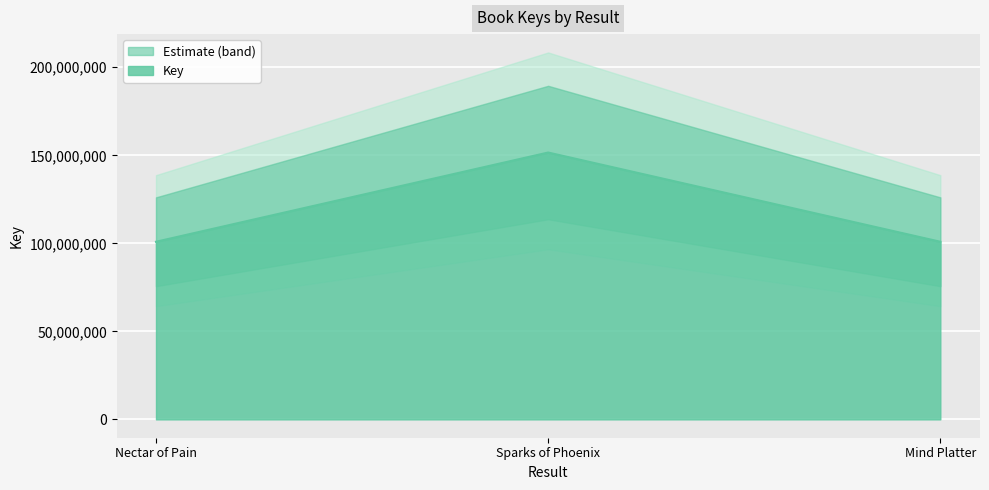

Reading left to right, list all the values displayed in this chart.

100890679	151575992	100890658